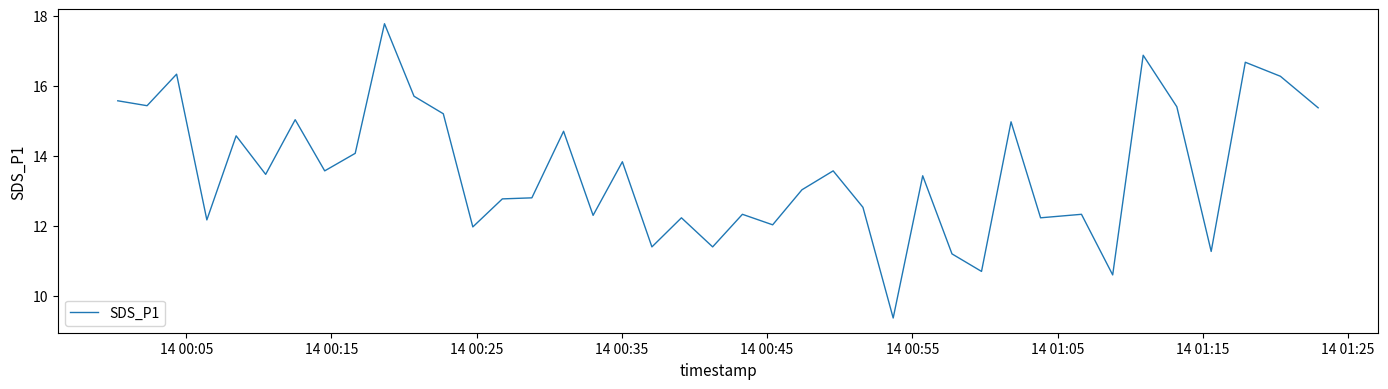

Reading right to left, transcribe all the data shown in this chart.

15.4	16.3	16.7	11.3	15.4	16.9	10.6	12.3	12.2	15.0	10.7	11.2	13.4	9.4	12.5	13.6	13.0	12.0	12.3	11.4	12.2	11.4	13.8	12.3	14.7	12.8	12.8	12.0	15.2	15.7	17.8	14.1	13.6	15.0	13.5	14.6	12.2	16.3	15.4	15.6